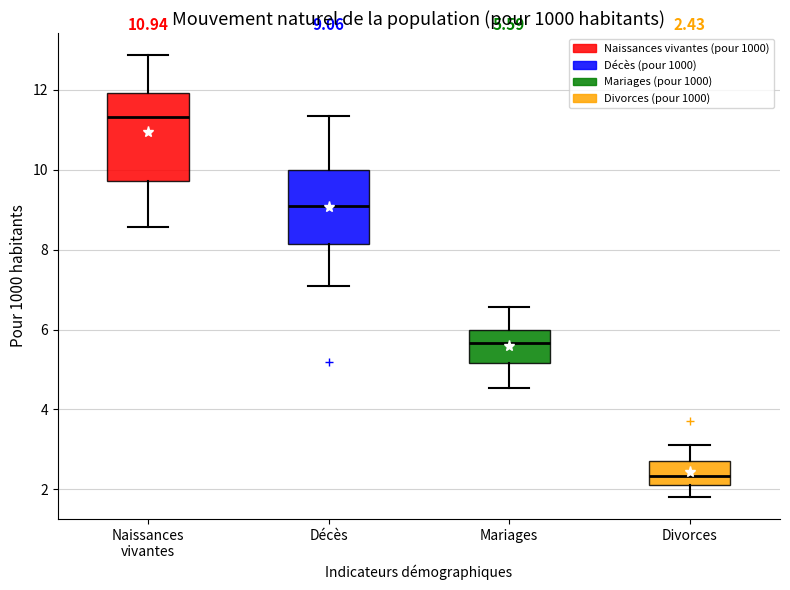

Which box is the tallest, from its lower edge to its upper edge?

Naissances vivantes